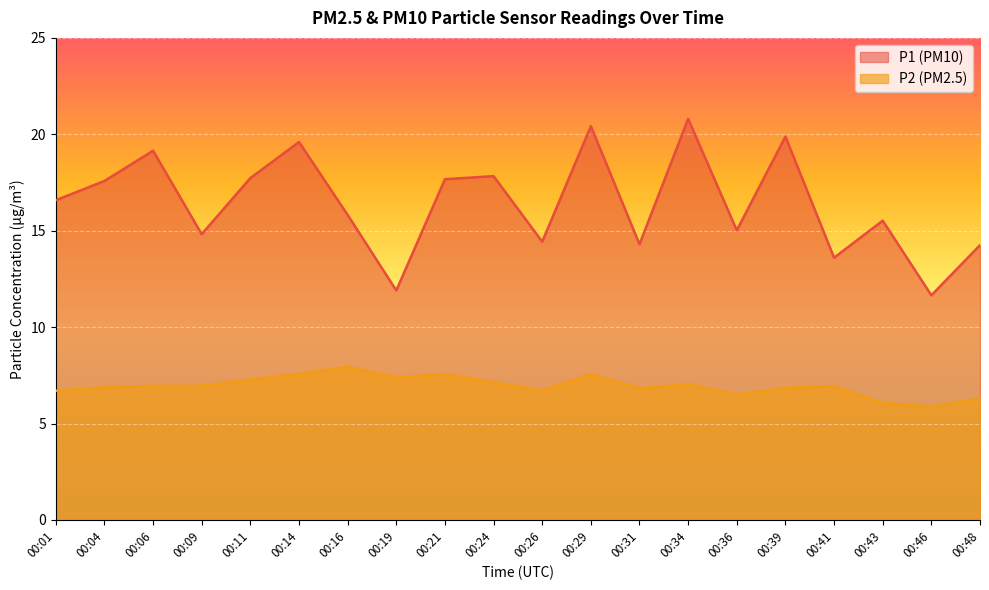

How many series are shown in this chart?

2